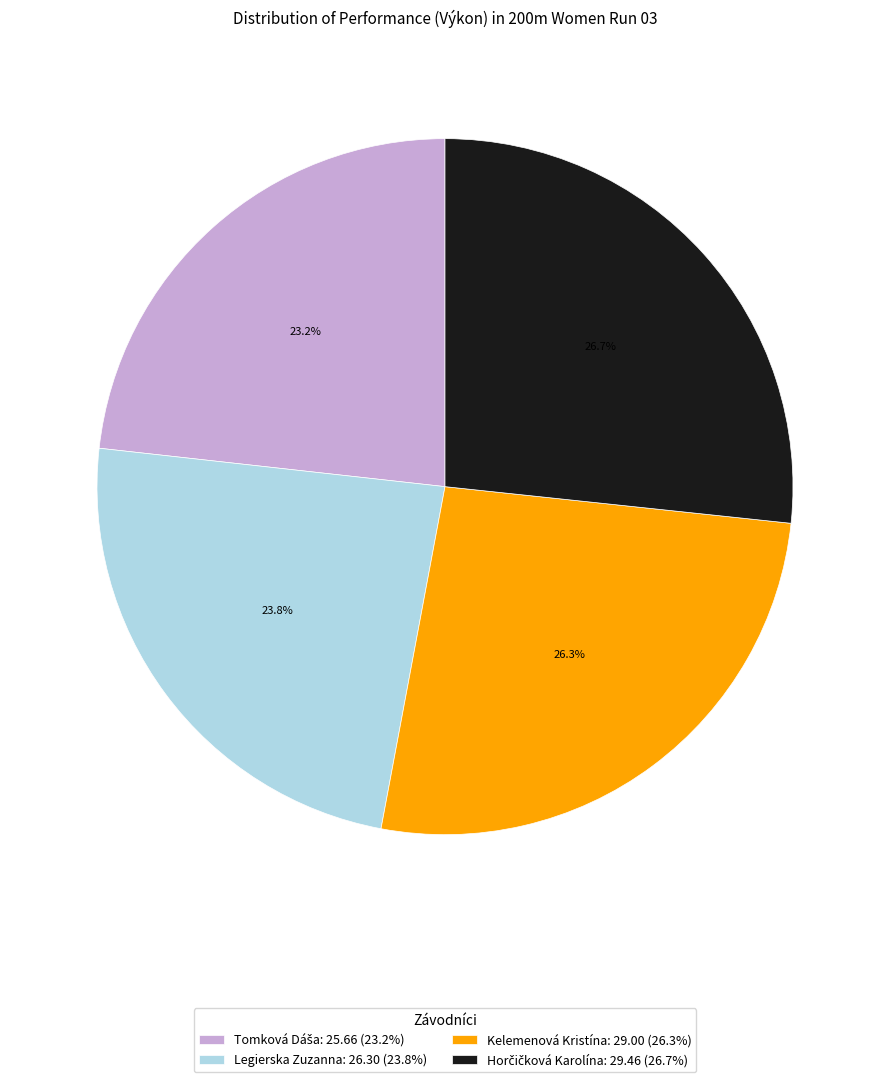

How much of the chart is everything except Legierska Zuzanna: 26.30 (23.8%)?

76.2%